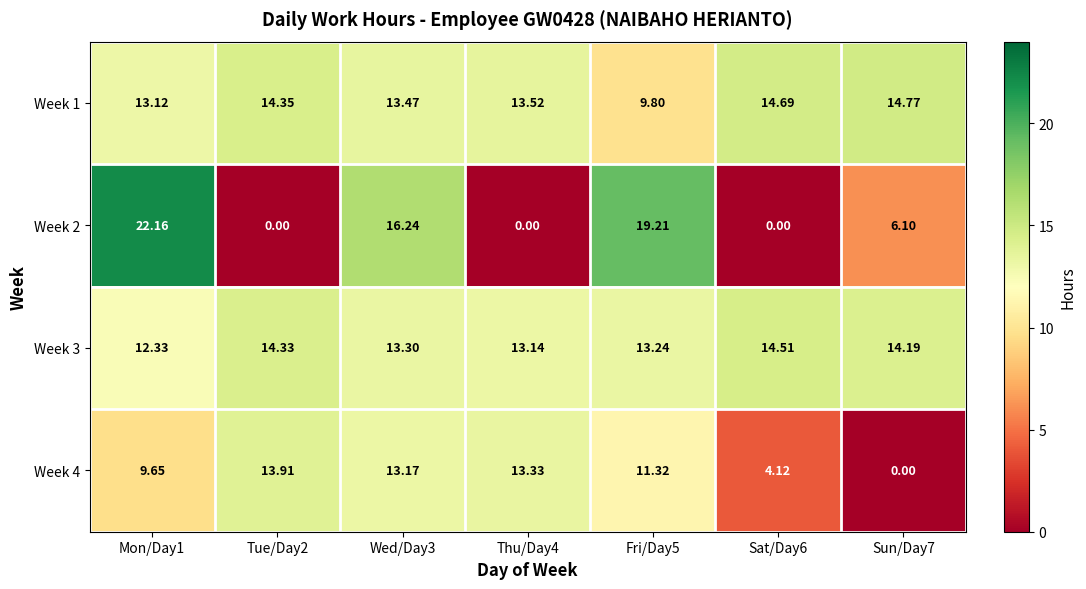

Is the value of Week 1 at Thu/Day4 greater than the value of Week 2 at Wed/Day3?

No